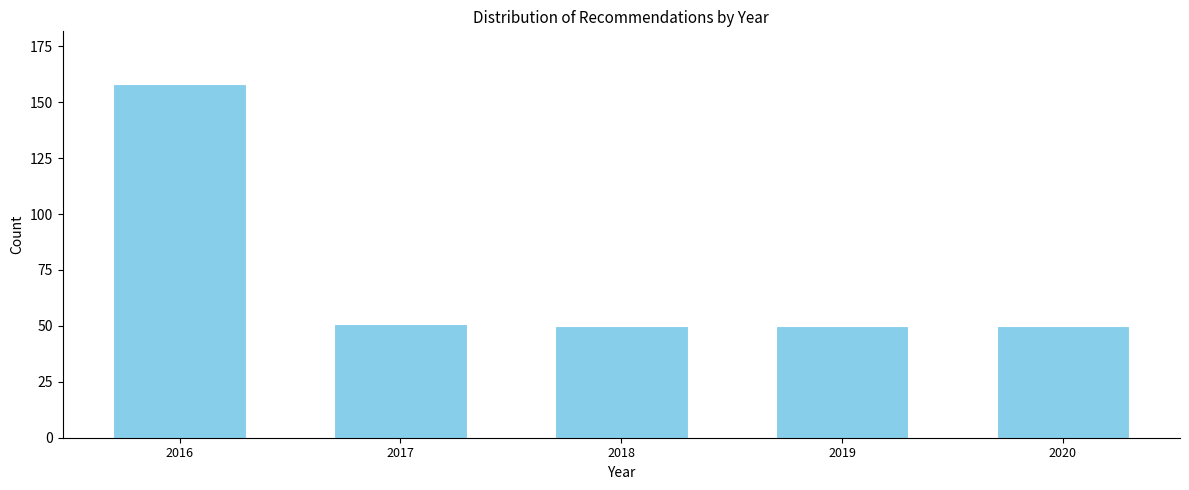

Reading left to right, list all the values displayed in this chart.

158	51	50	50	50